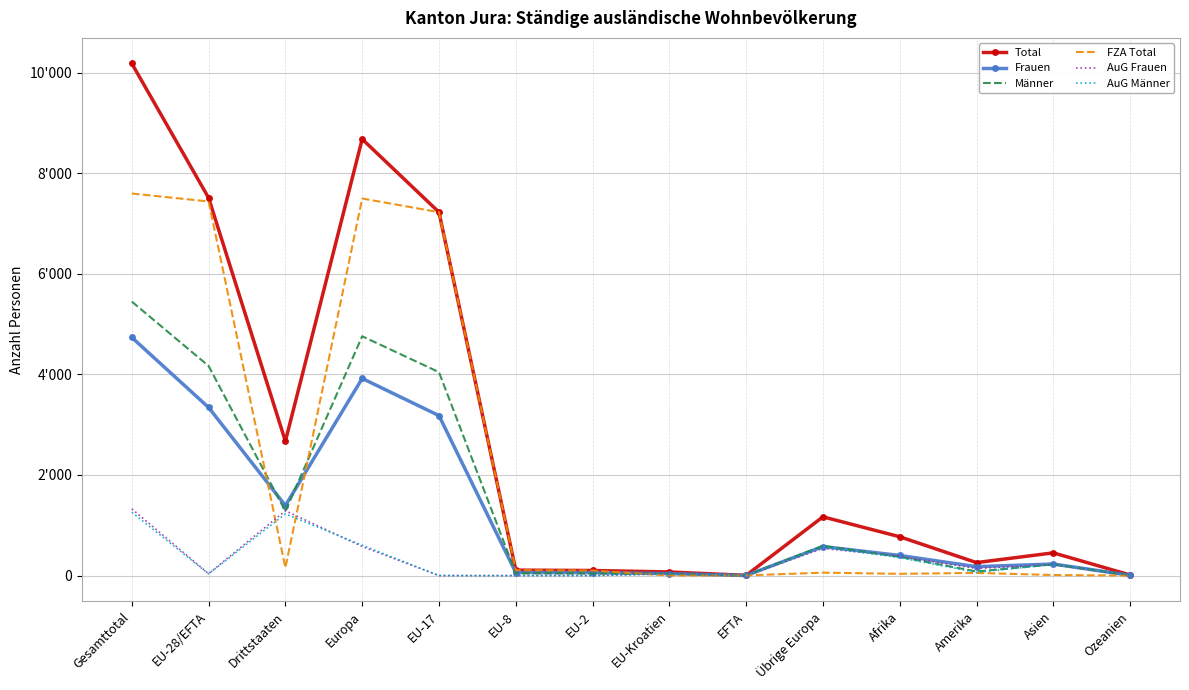

Reading left to right, extract all data points from this chart.

Total: 10183	7511	2672	8679	7226	108	101	72	4	1168	772	258	452	12
Frauen: 4735	3343	1392	3920	3181	61	61	38	2	577	400	177	230	5
Männer: 5448	4168	1280	4759	4045	47	40	34	2	591	372	81	222	7
FZA Total: 7597	7440	157	7498	7226	108	101	1	4	58	35	53	11	0
AuG Frauen: 1326	37	1289	578	0	0	0	37	0	541	380	141	219	5
AuG Männer: 1260	34	1226	603	0	0	0	34	0	569	357	64	222	7